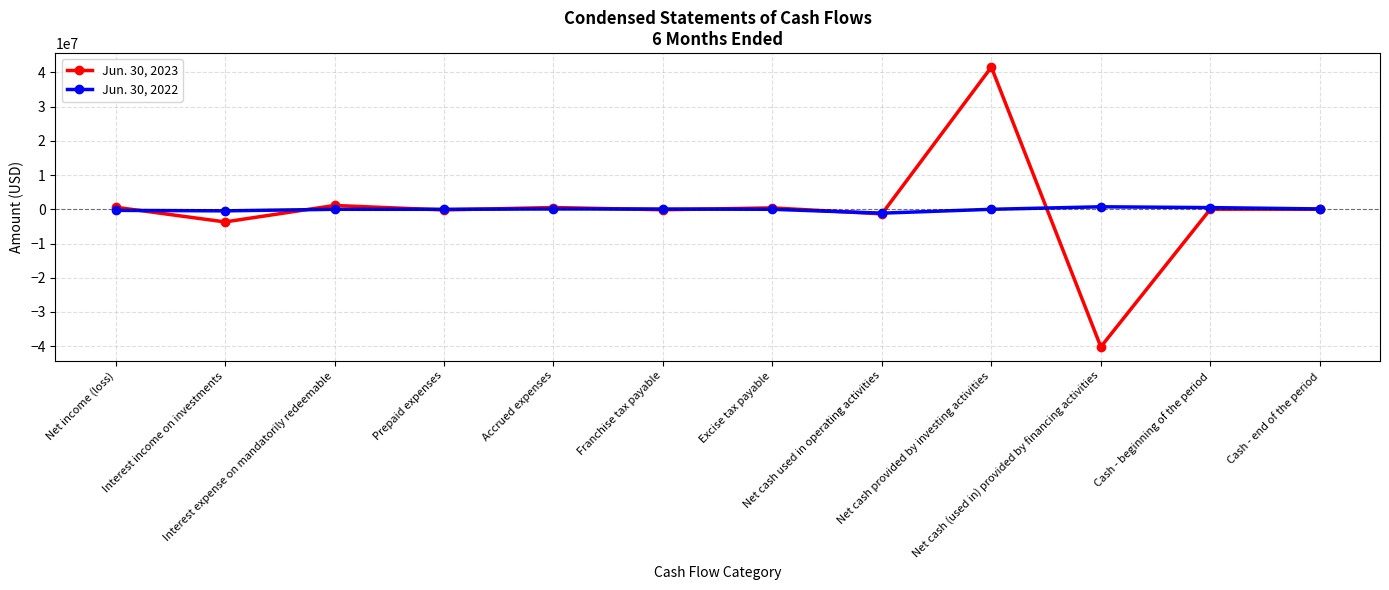

True or false: Jun. 30, 2023 has more than 0 points higher than both neighbors.

True